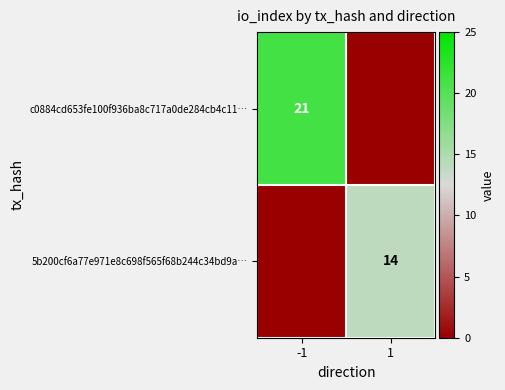

Is it true that 5b200cf6a77e971e8c698f565f68b244c34bd9a… equals 14 at 1?

True